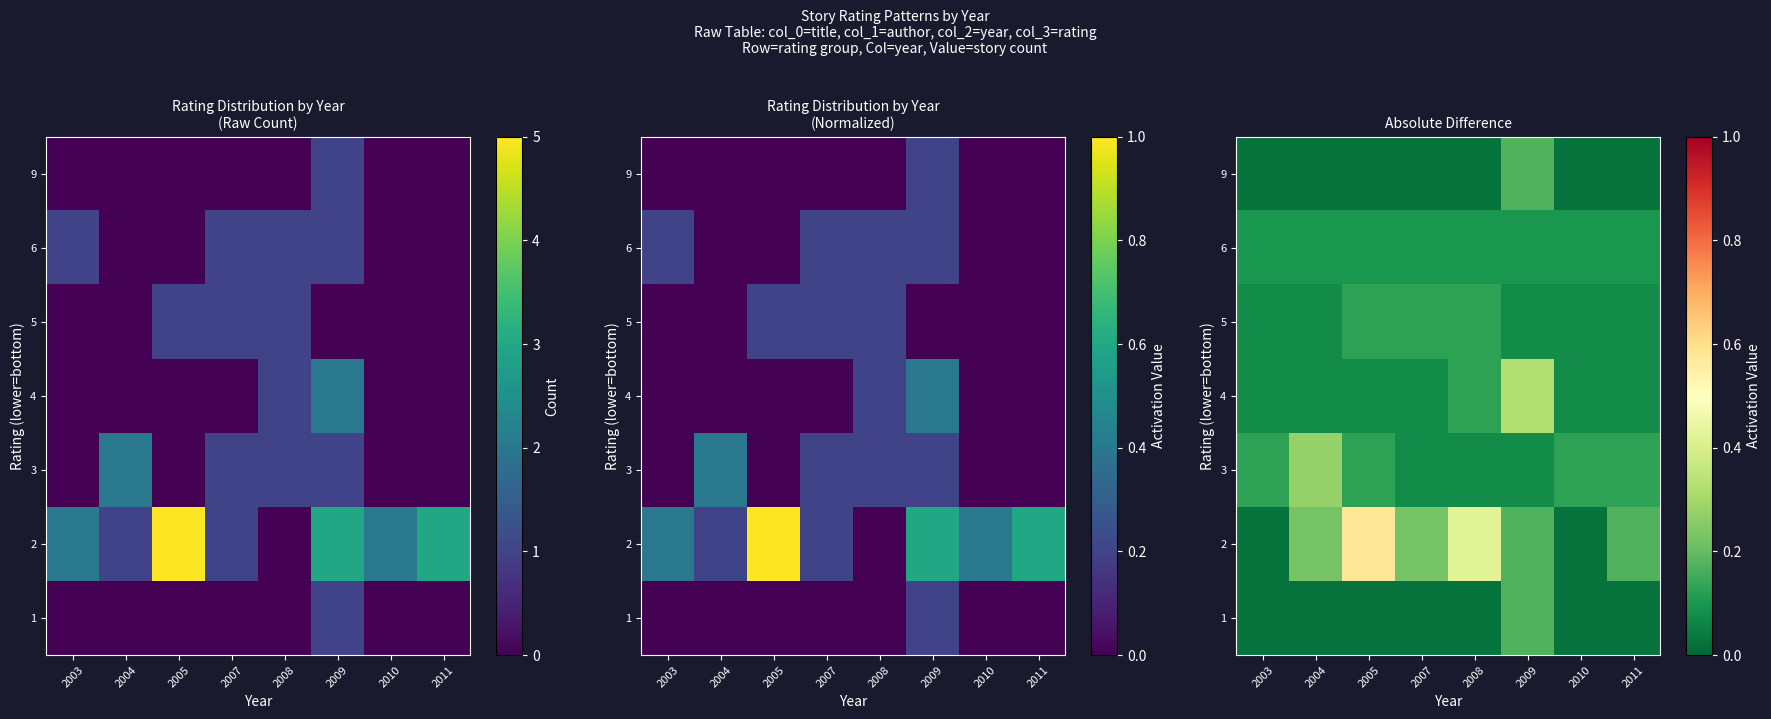

What is the difference between the maximum and minimum values in the 2 series?

0.5